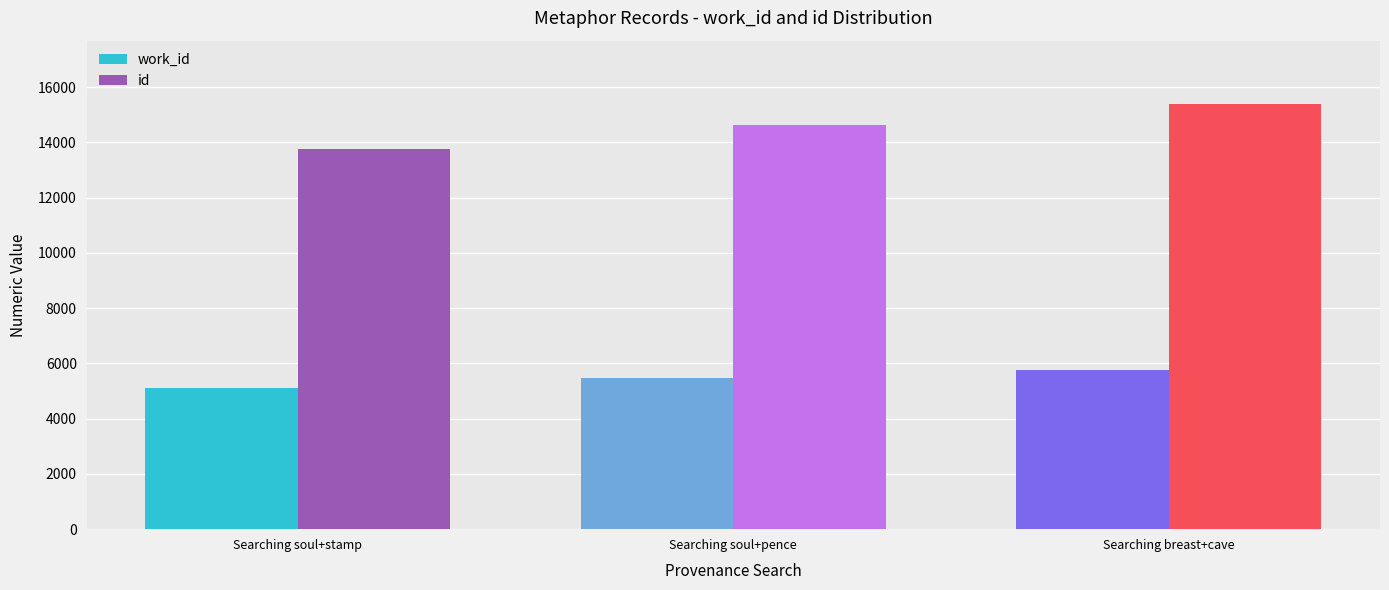

What is the greatest value displayed?

15378